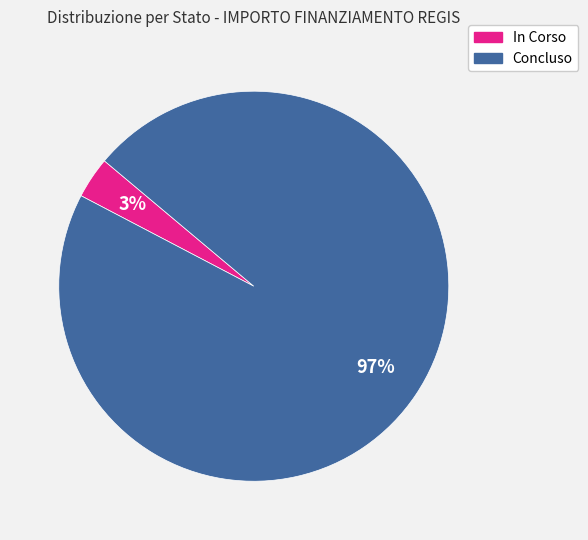

Is the sum of In Corso and Concluso greater than half?

Yes